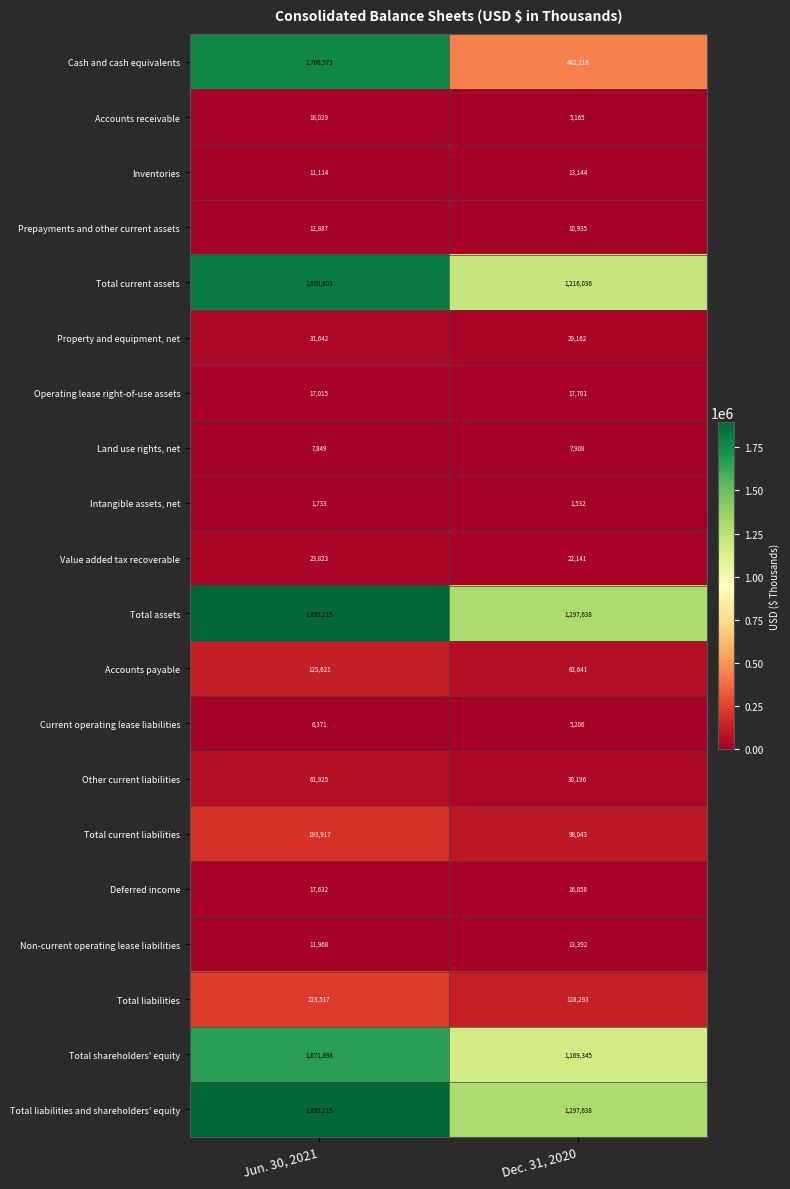

What is the spread (max minus min) of values at Jun. 30, 2021?

1893482